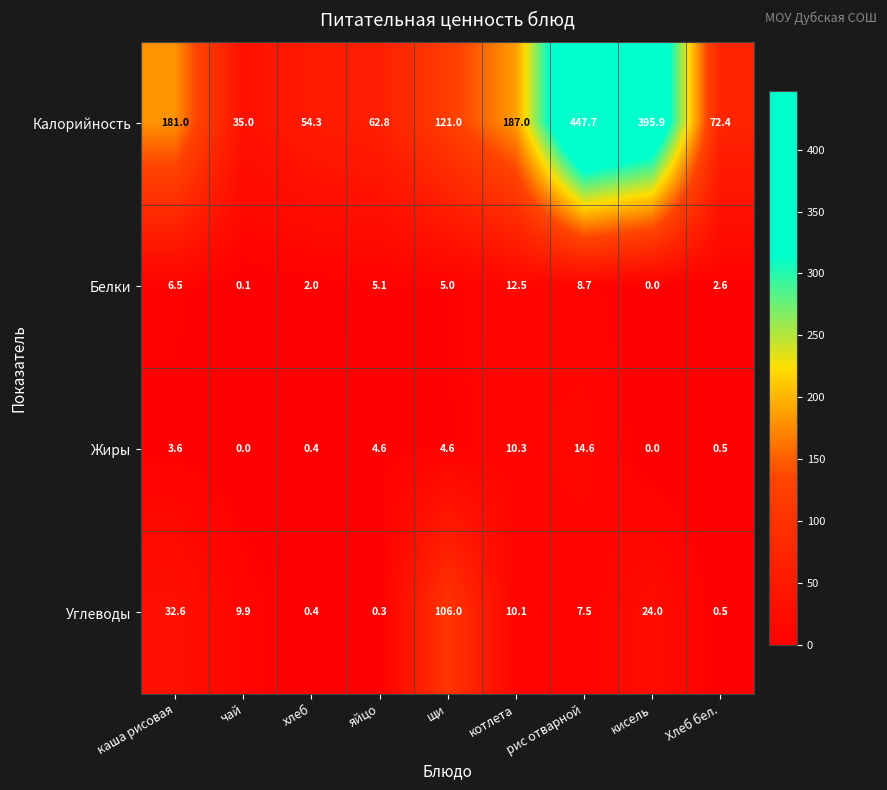

What is the total value across all series at каша рисовая?

223.7